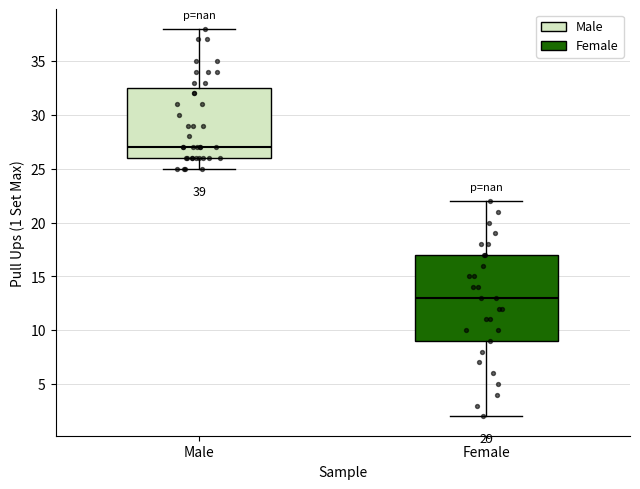

Which box has the lowest median line?

Female